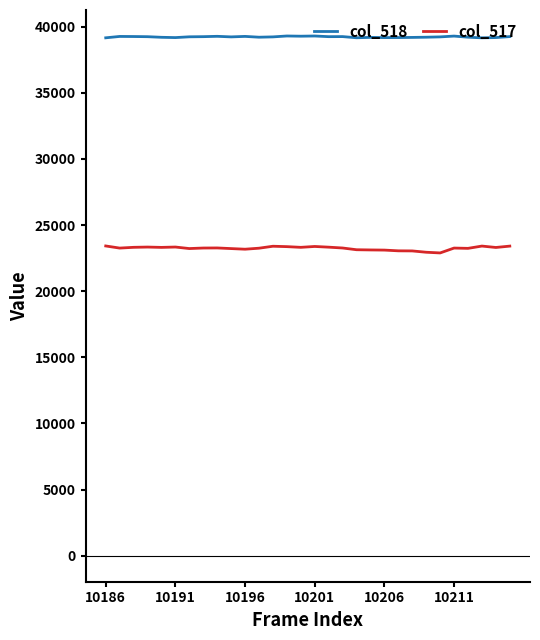

What is the maximum value shown in the chart?

39290